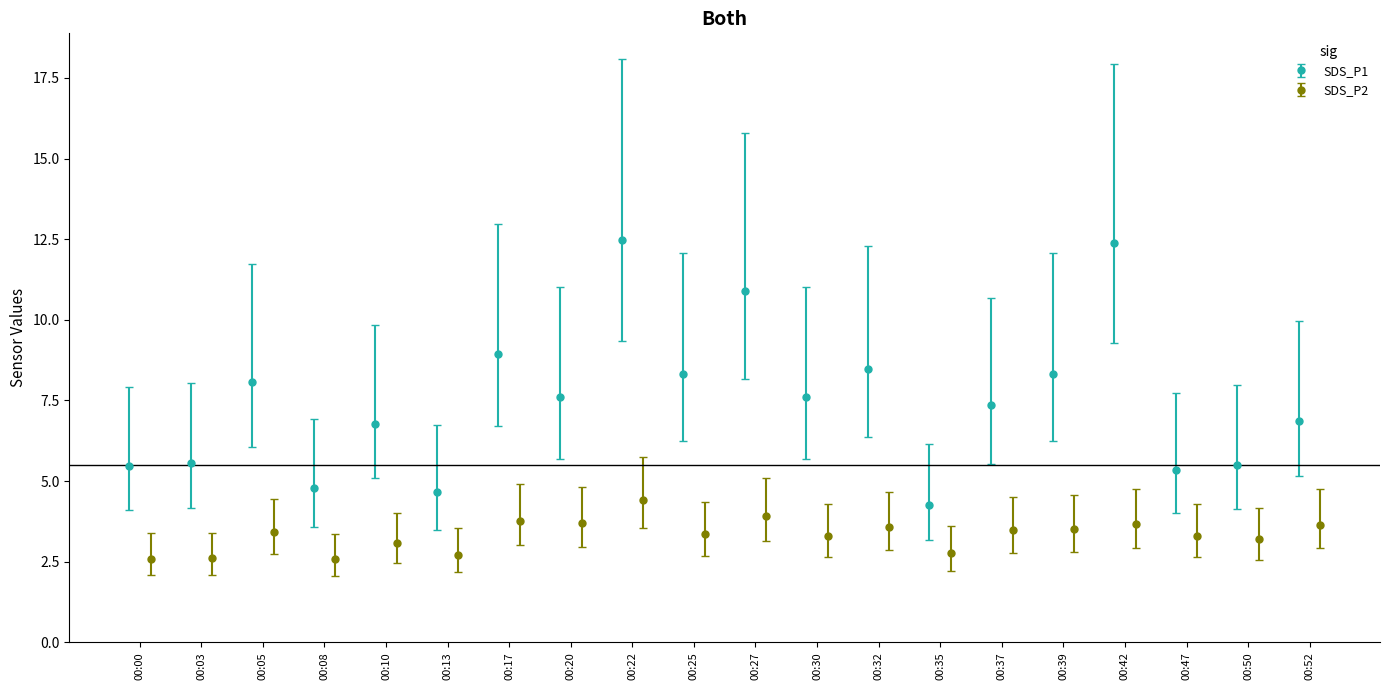

What is the value of the SDS_P2 point at the 11th from the left?

3.9